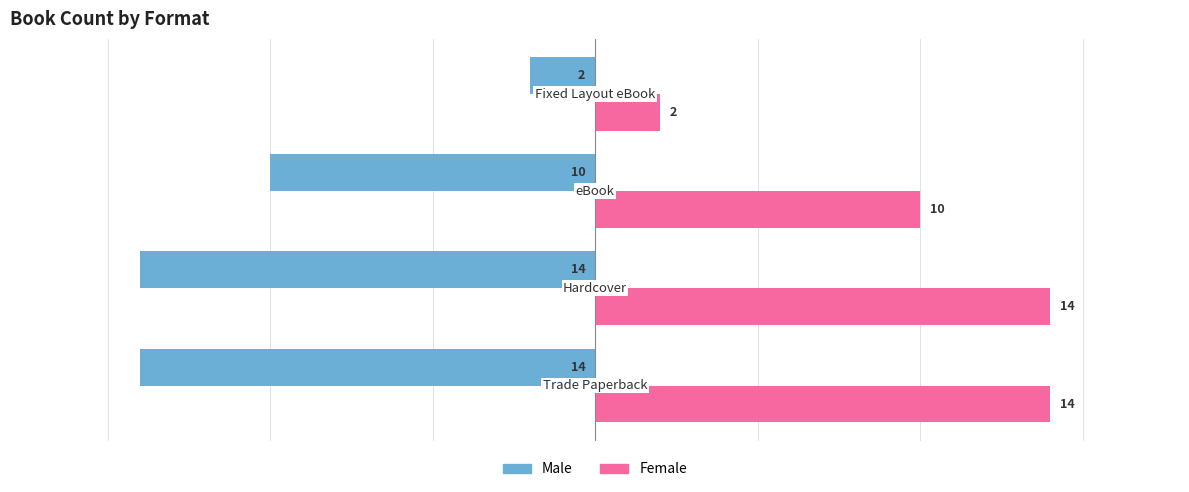

Which series has the largest total across all categories?

Female